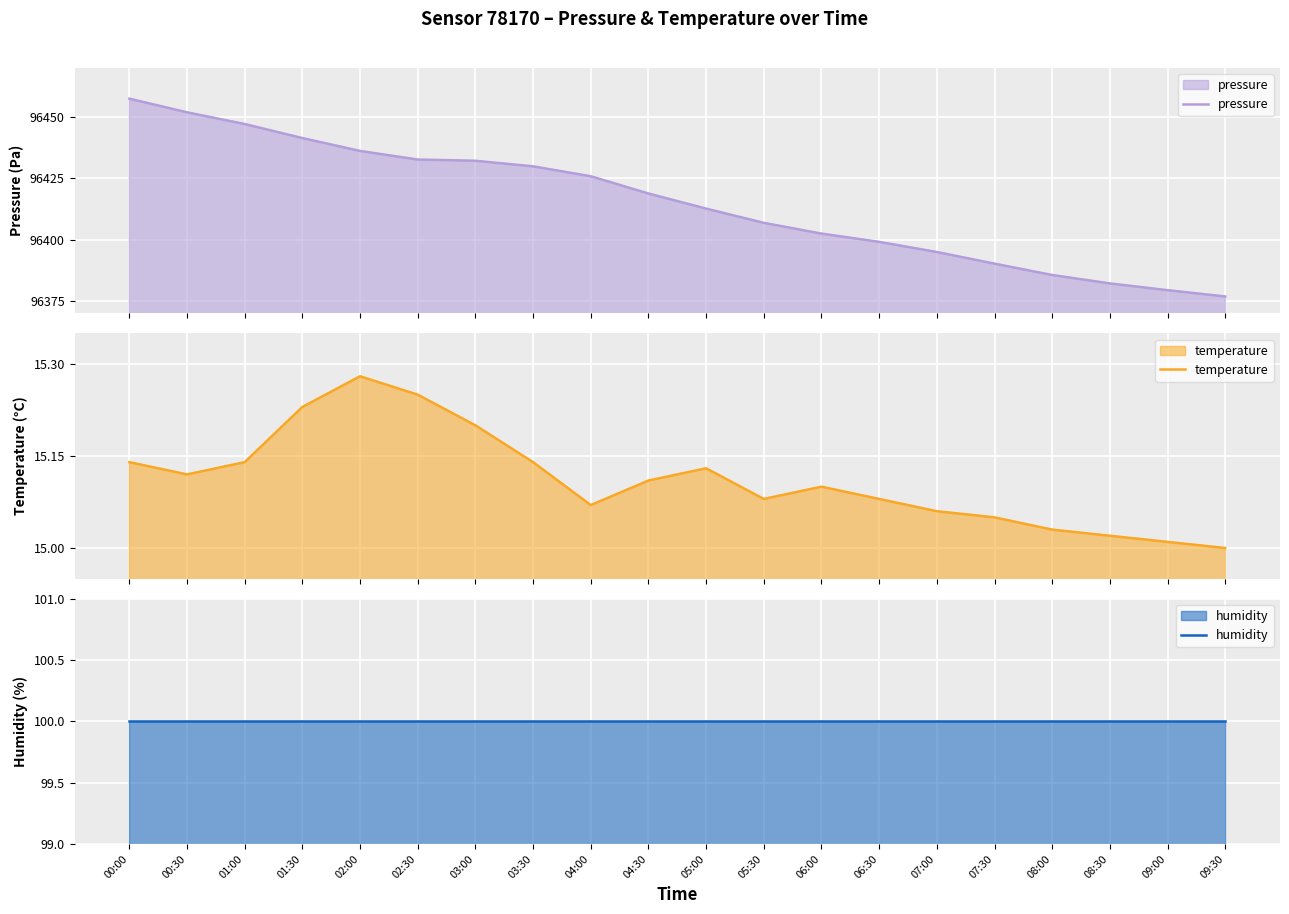

At how many categories does at least one series exceed 34659?

20